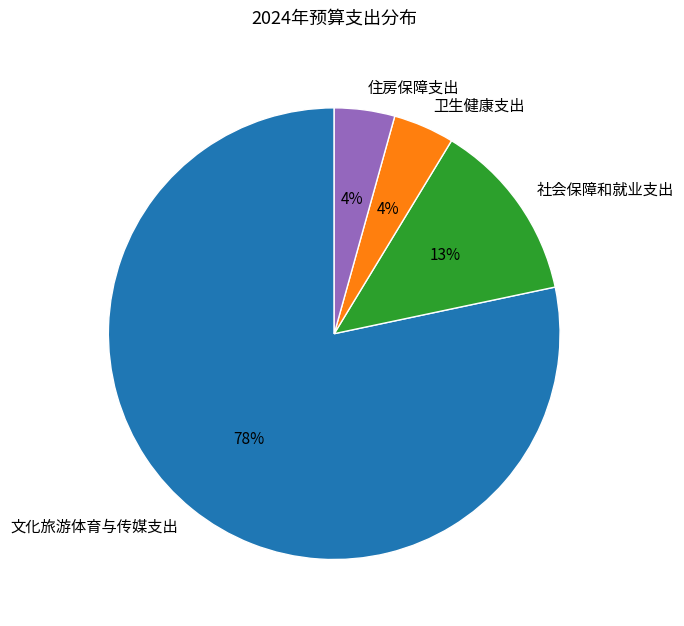

Count the number of slices in the pie.

4